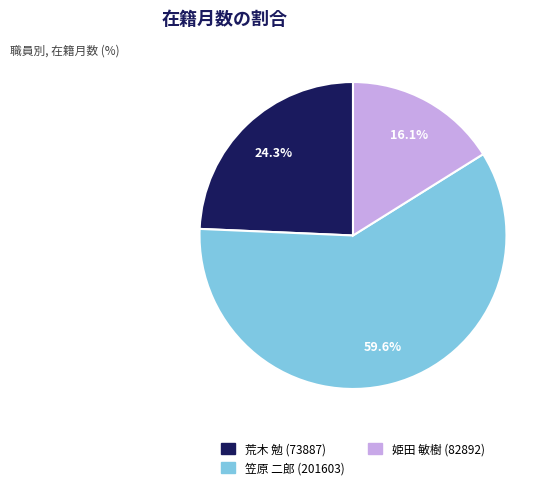

True or false: 笠原 二郎 (201603) accounts for 50% of the total.

False